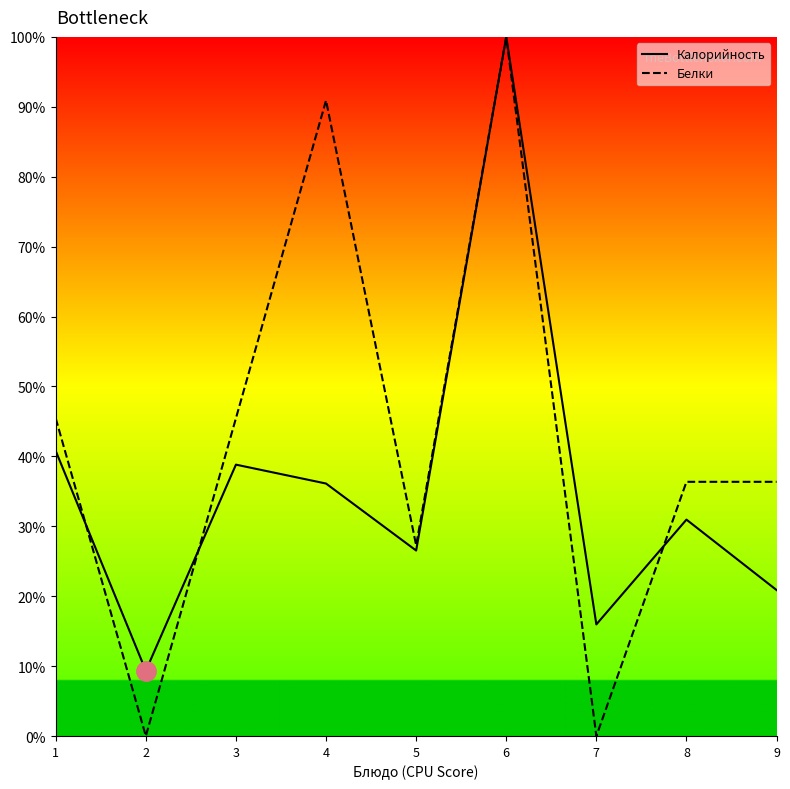

What is the difference between the highest and lowest values at 3?

6.6